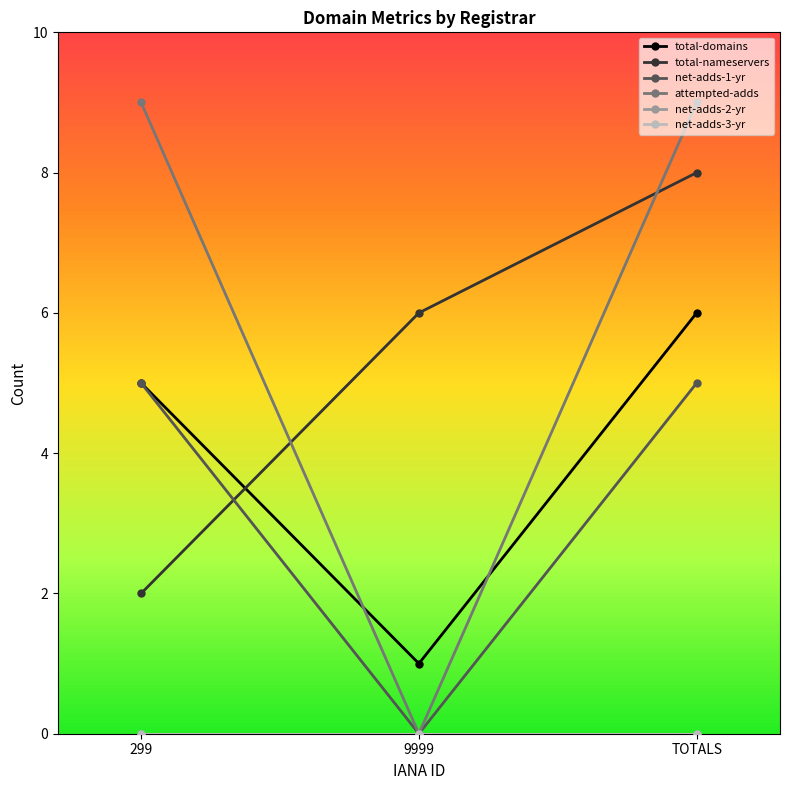

At how many categories does at least one series exceed 8?

2